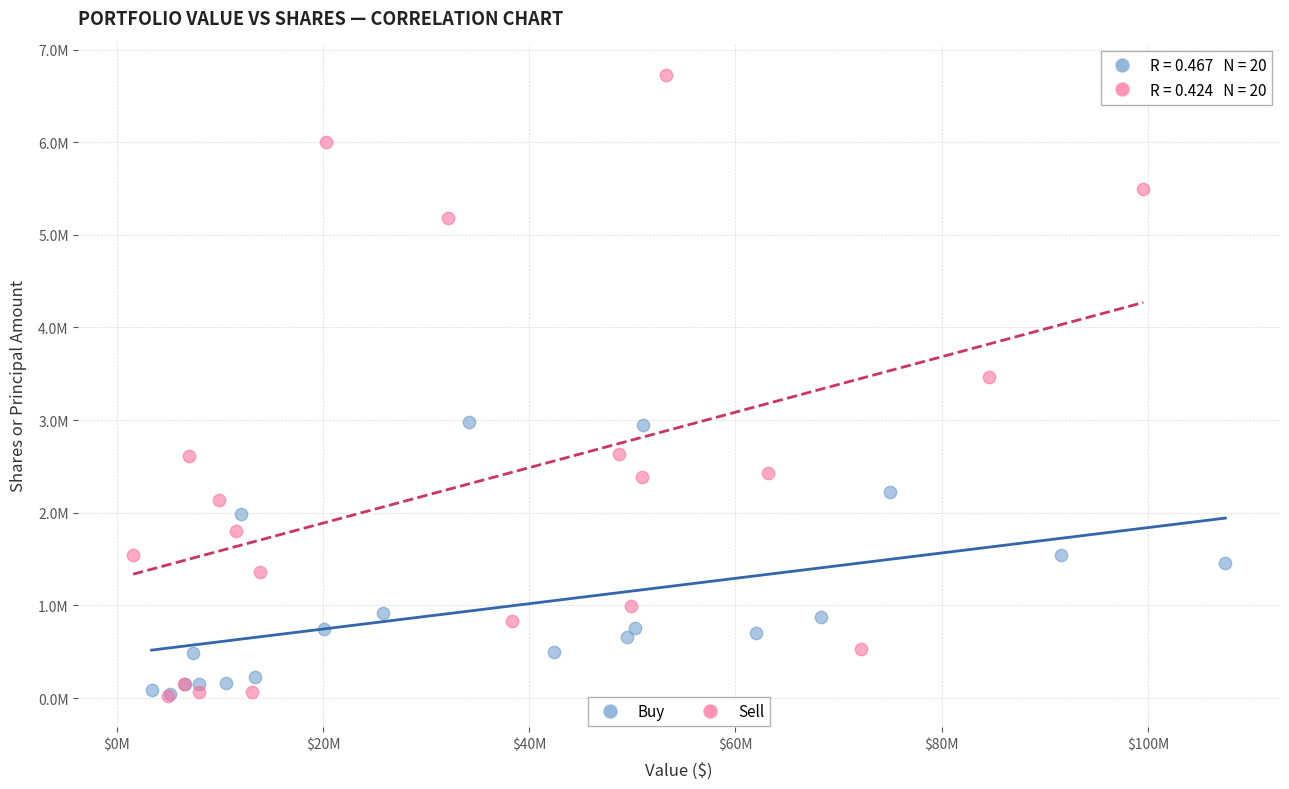

What are all the series names shown in the legend?

Buy, Sell